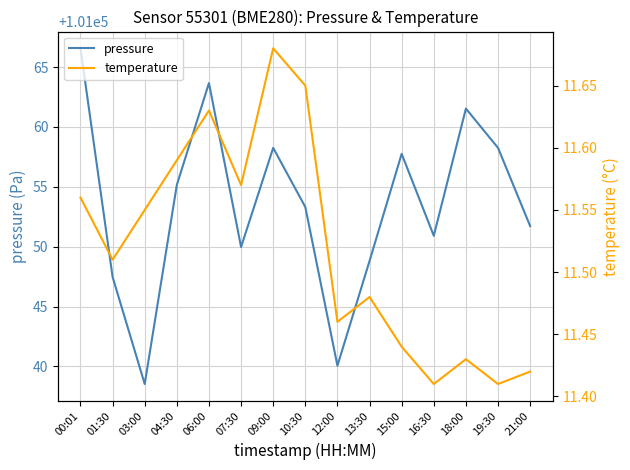

The value of temperature at 06:00 is 19.3. True or false?

False